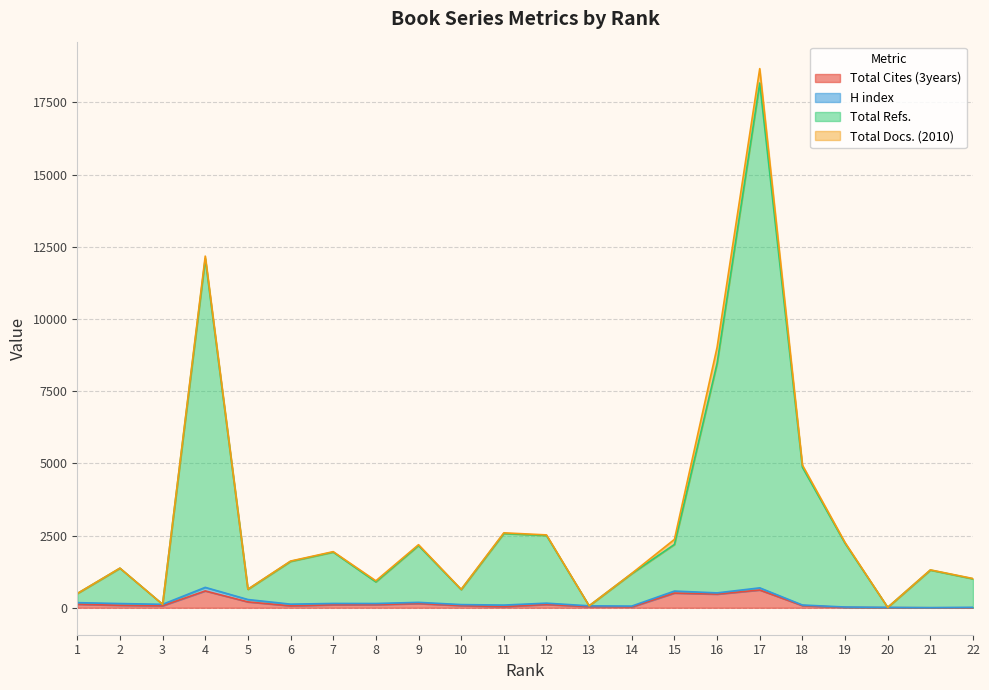

What is the sum of all Total Refs. values?

66483